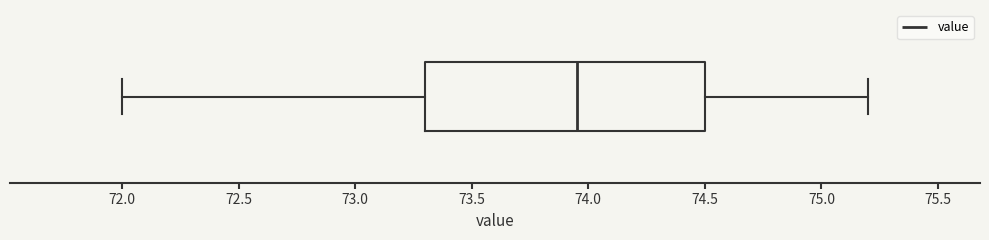

Read this box plot against the x-axis: the position of the median line, the range covered by the box, and the ends of both whiskers. The values are not printed on the chart, so give them approximately, as read against the axis.

median 73.95, box 73.30 to 74.50, whiskers 72.00 to 75.20